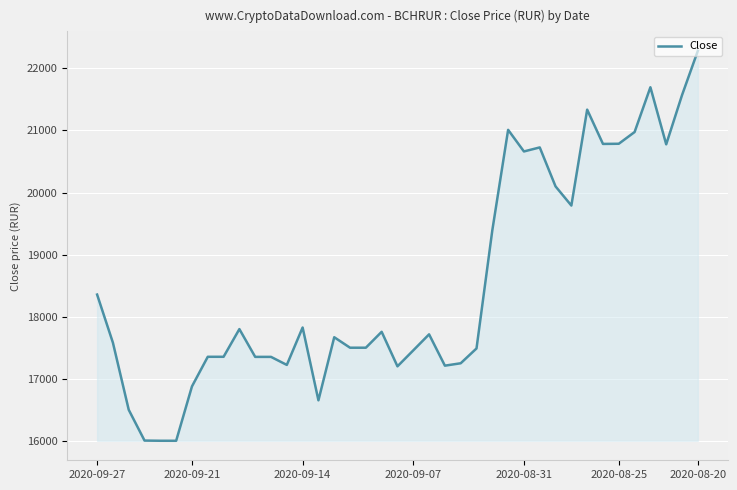

What is the maximum value shown in the chart?

22281.4